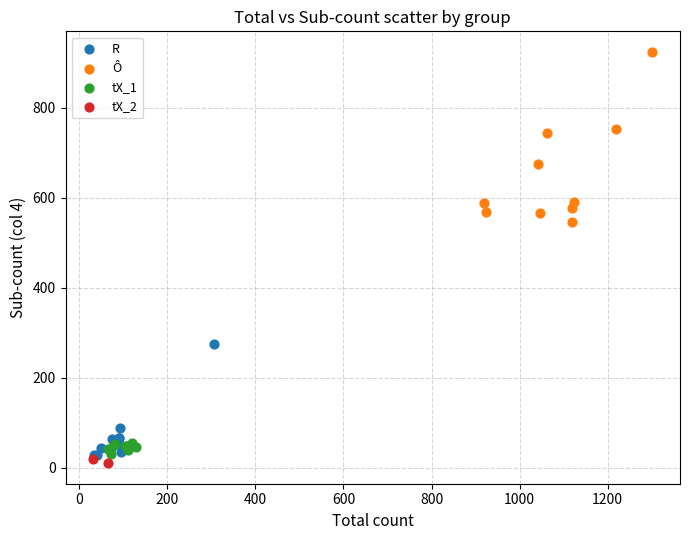

What are all the series names shown in the legend?

R, Ô, tX_1, tX_2